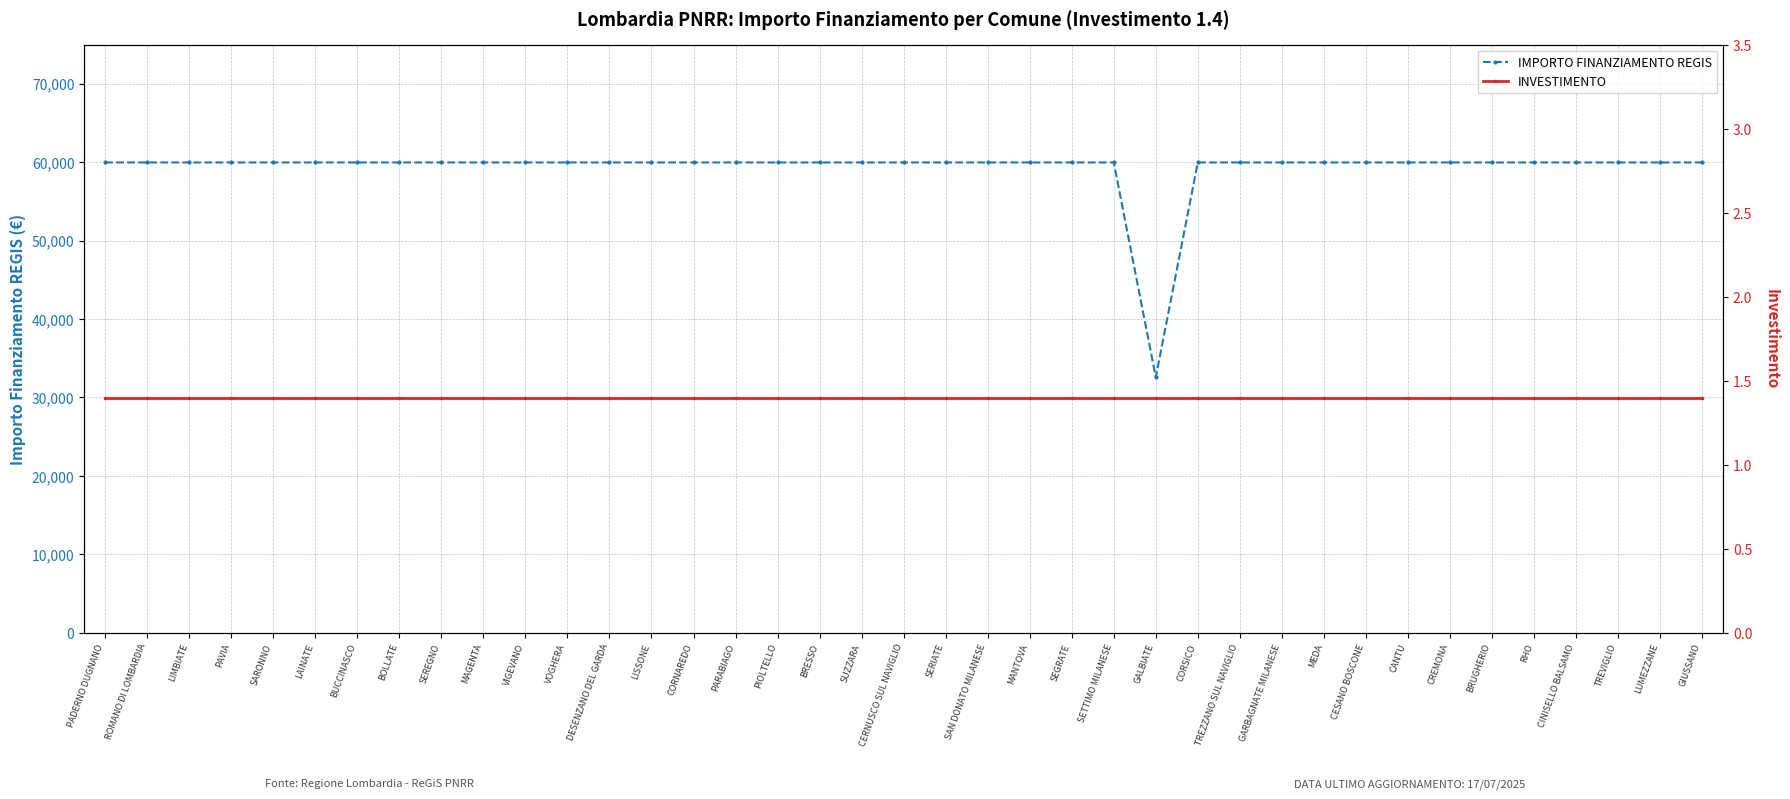

What is the maximum value for INVESTIMENTO?

1.4